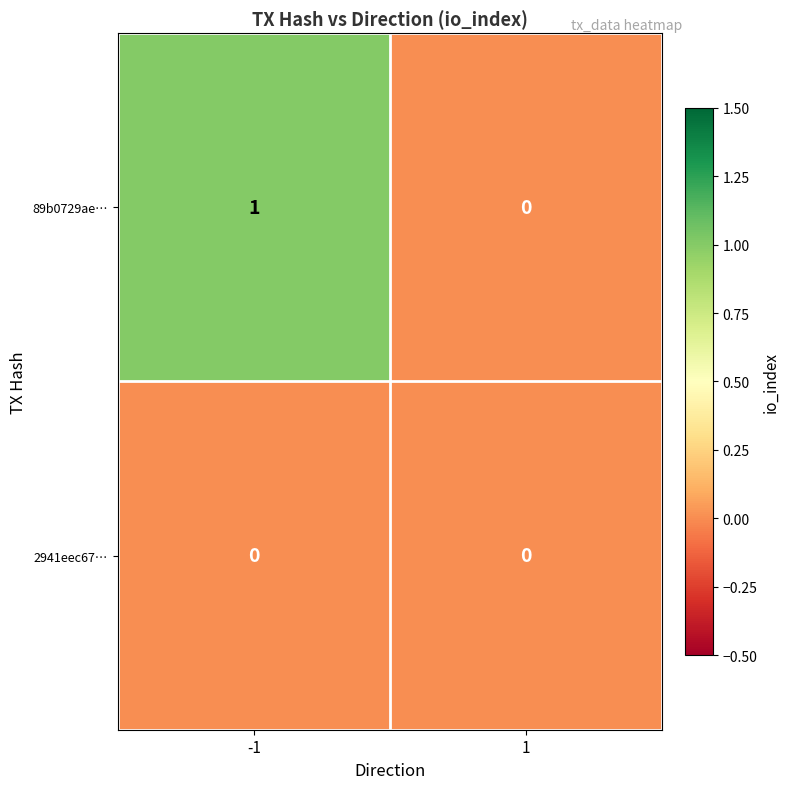

Rank the series by their average value, from highest to lowest.

89b0729ae…, 2941eec67…